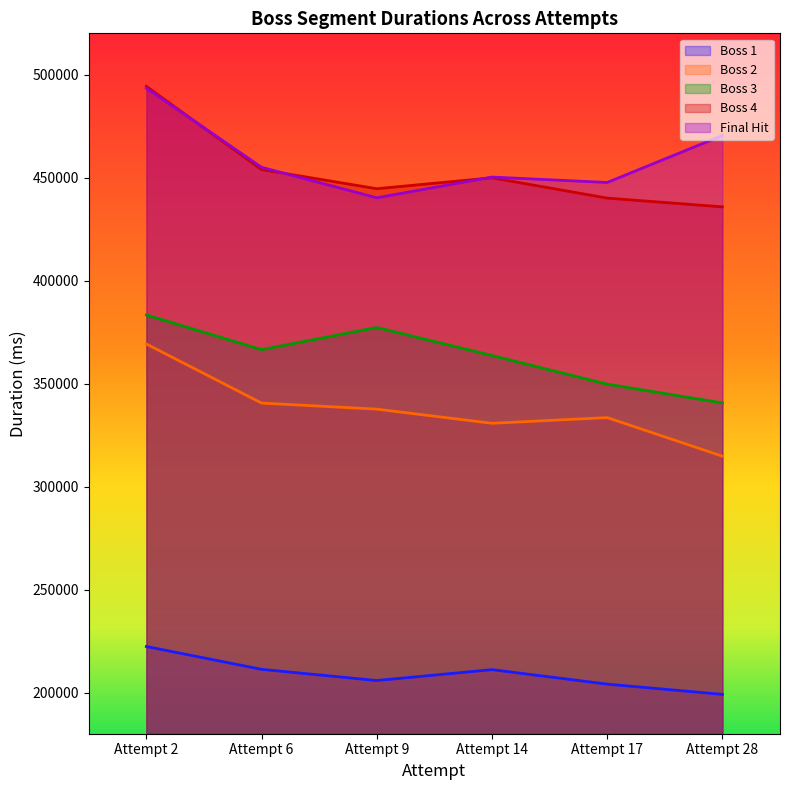

Is the value of Boss 1 at Attempt 2 greater than the value of Boss 2 at Attempt 2?

No